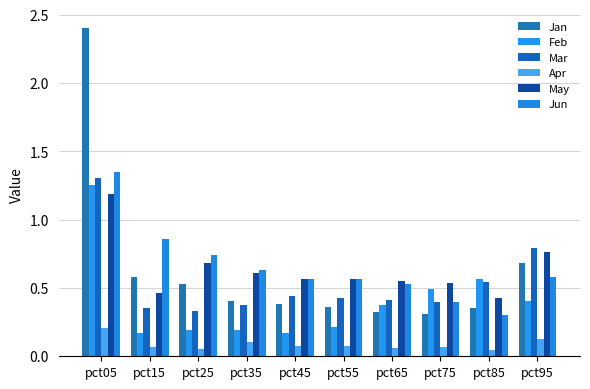

Which series has the largest total across all categories?

Jun